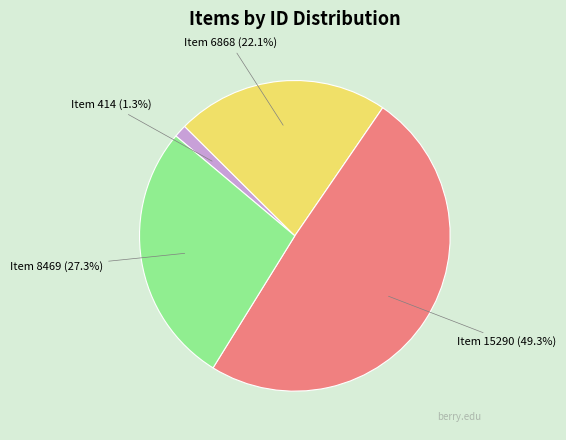

Does any single category account for the majority?

No